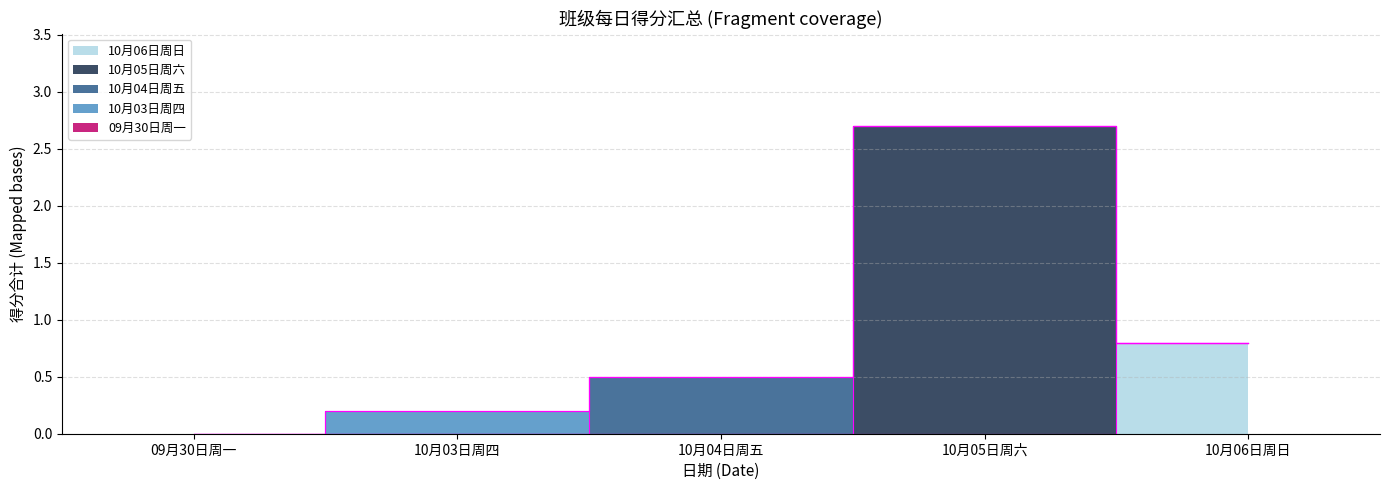

At which label does 总分汇总 reach its minimum?

09月30日周一